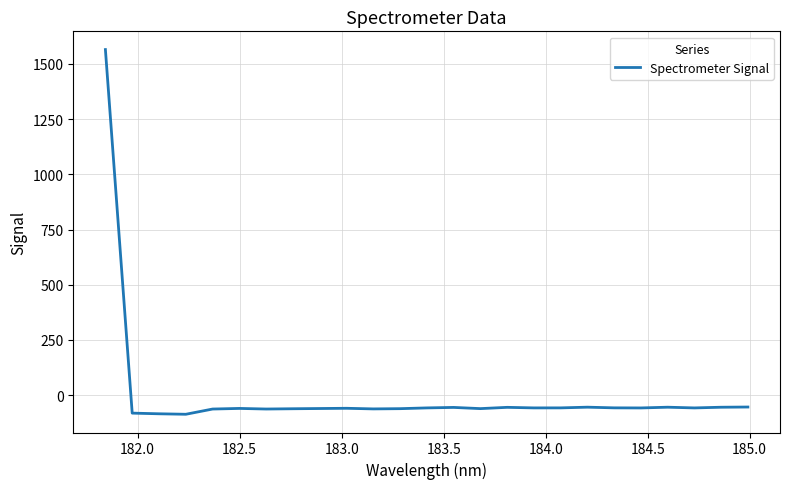

What is the greatest value displayed?

1564.9